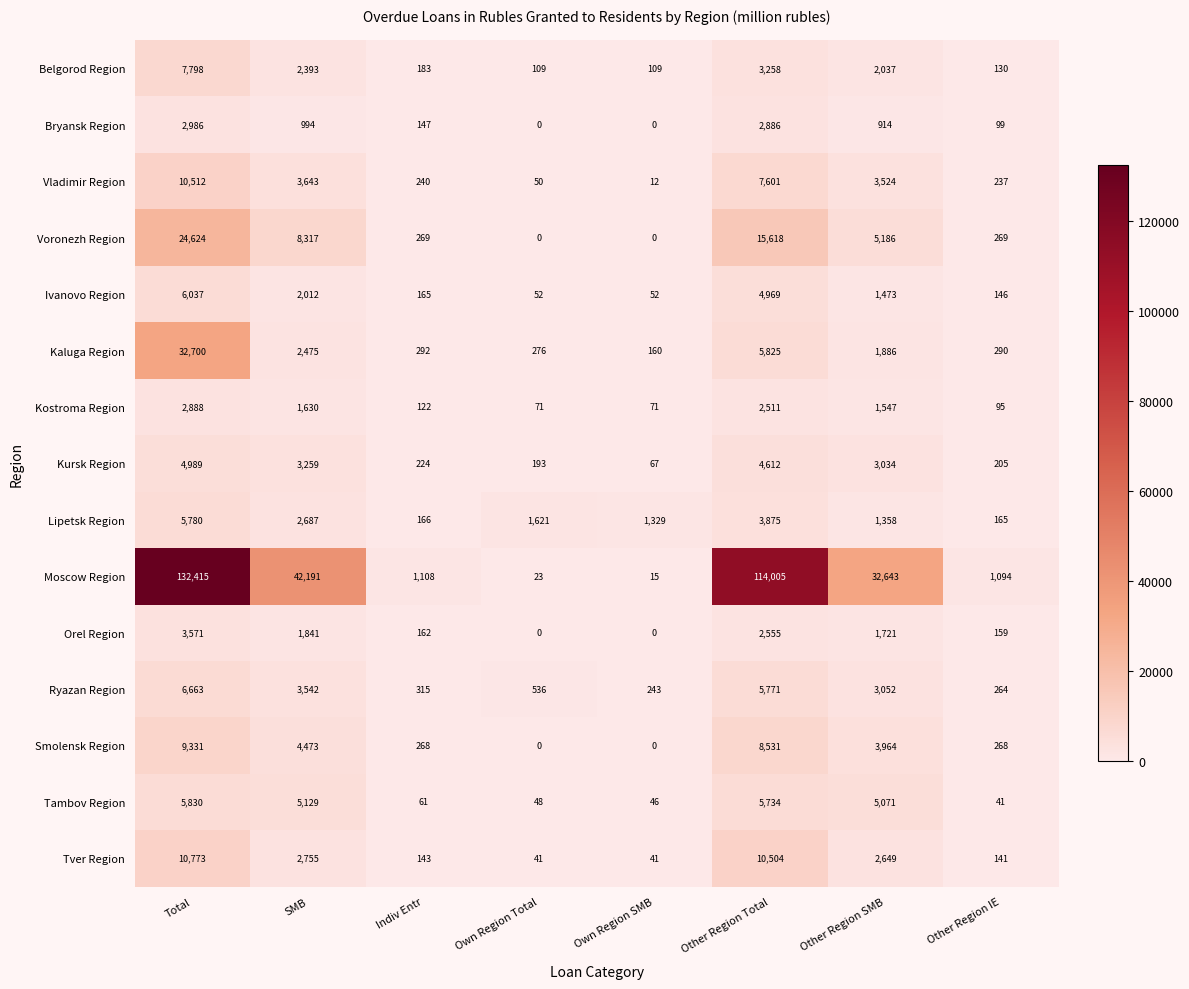

What is the spread (max minus min) of values at SMB?

41197